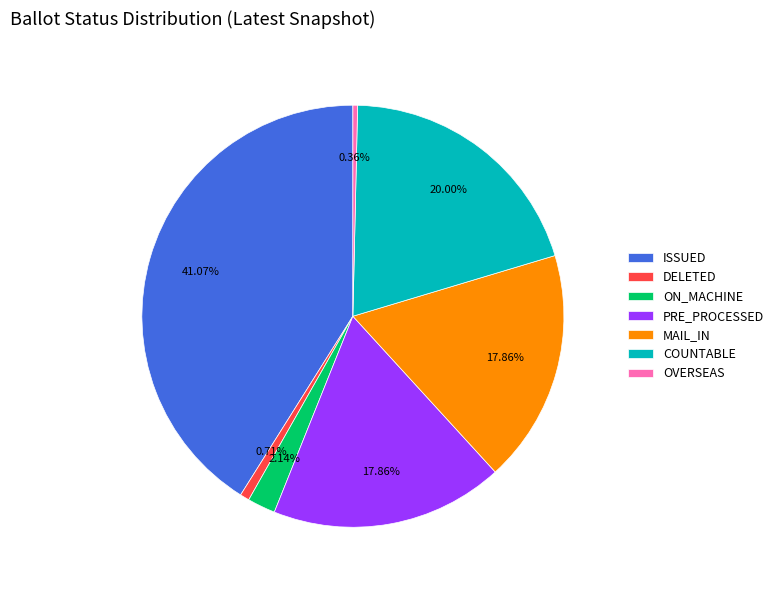

Is there any slice that represents more than half of the pie?

No